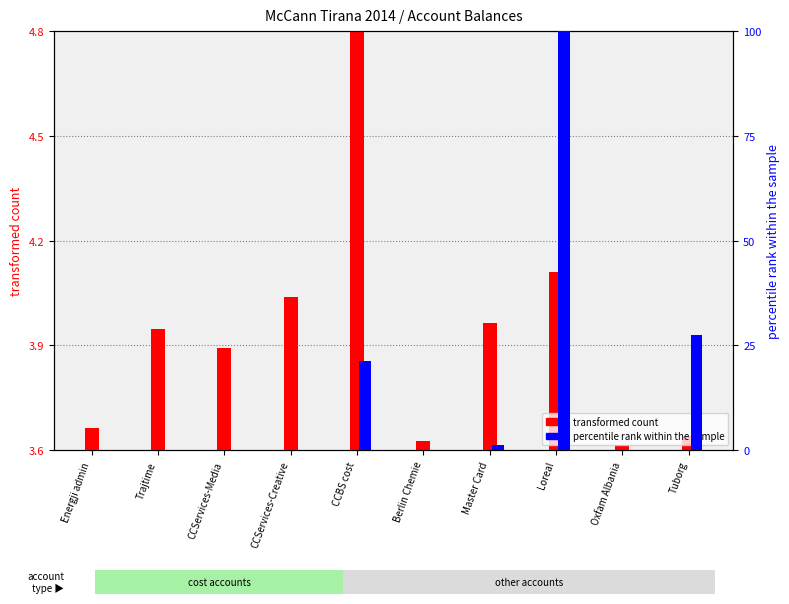

At how many categories does at least one series exceed 36?

1